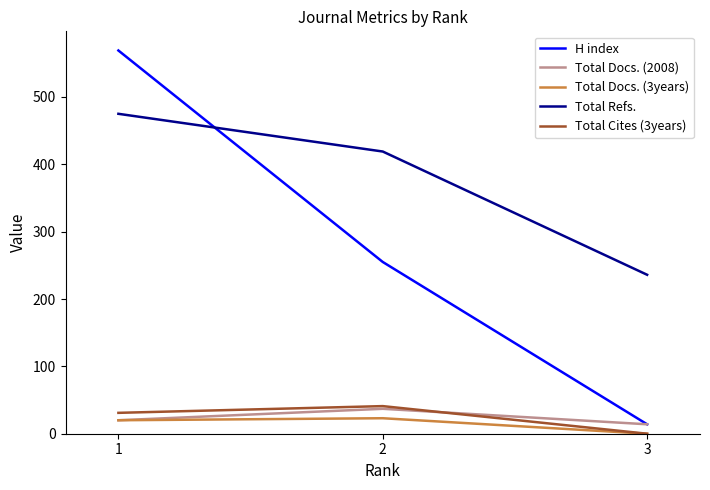

What is the total value across all series at 2?

775